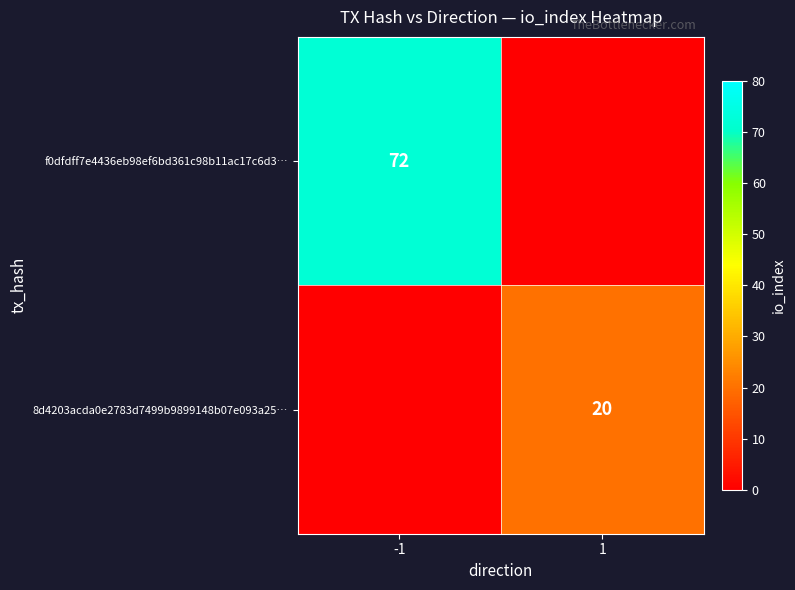

At how many categories does at least one series exceed 53?

1